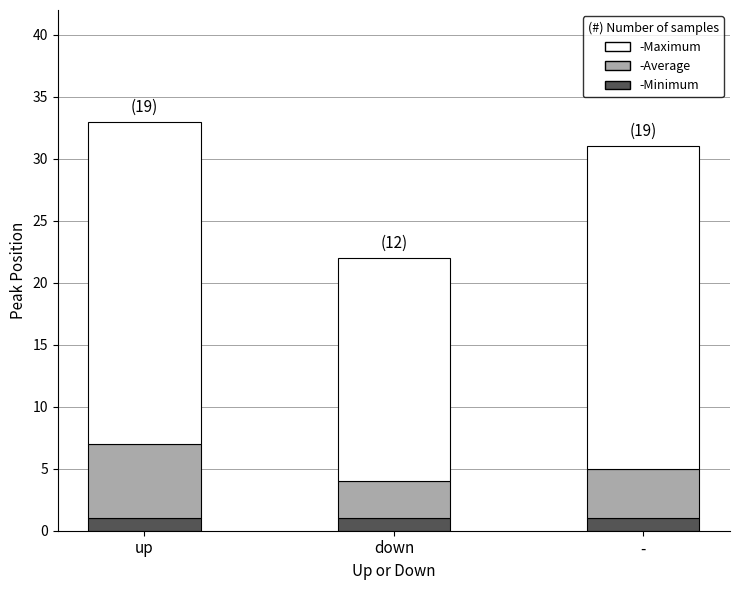

What is the sum of all -Minimum values?

3